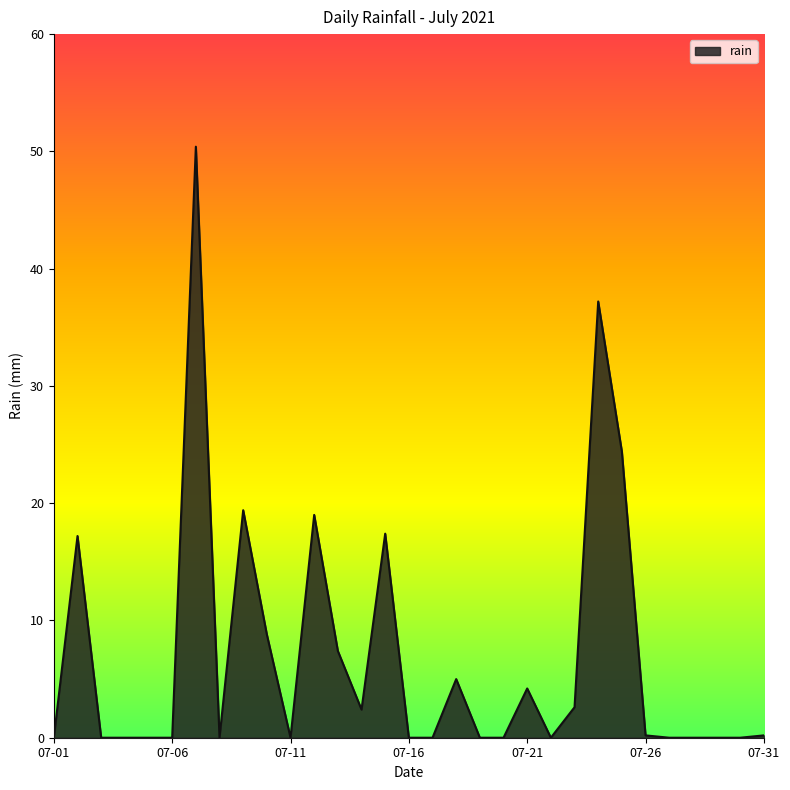

What is the maximum value shown in the chart?

50.4